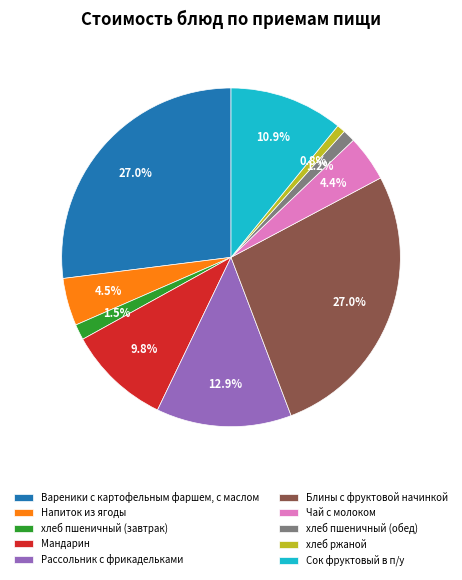

Does хлеб пшеничный (обед) account for over 50% of the chart?

No